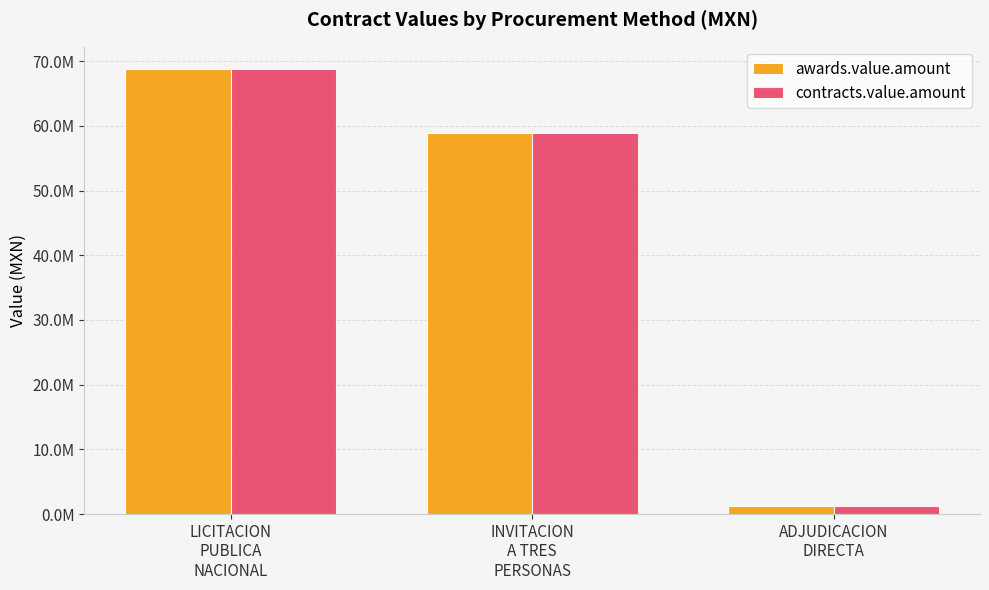

Rank the categories by contracts.value.amount value from lowest to highest.

ADJUDICACION
DIRECTA, INVITACION
A TRES
PERSONAS, LICITACION
PUBLICA
NACIONAL